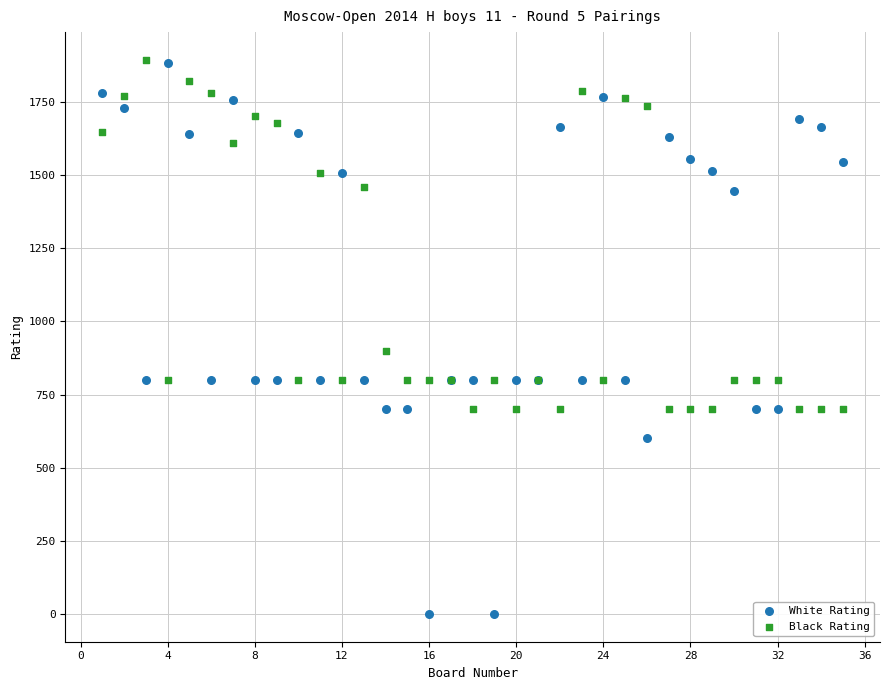

Which series contains the lowest Y value?

White Rating